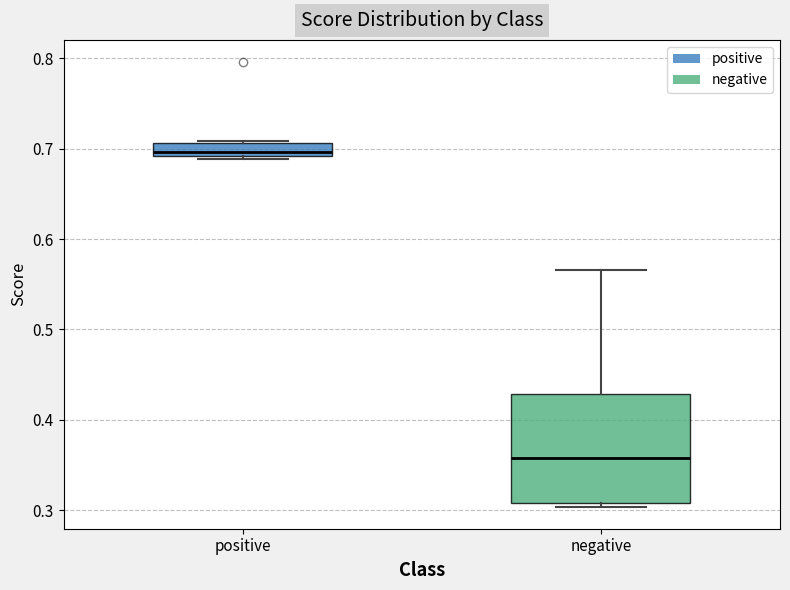

Comparing the boxes themselves (not the whiskers), which one is the tallest?

negative